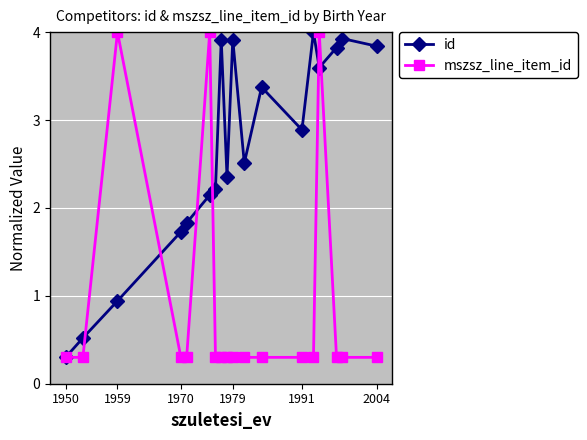

True or false: mszsz_line_item_id has more than 0 interior local peaks.

True